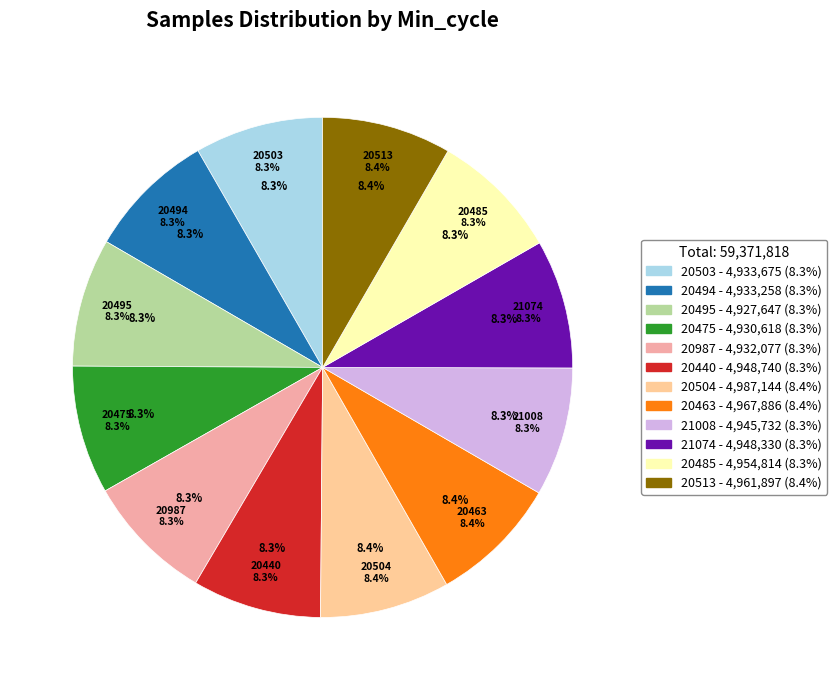

What percentage is the 21008 slice, to the nearest percent?

8%